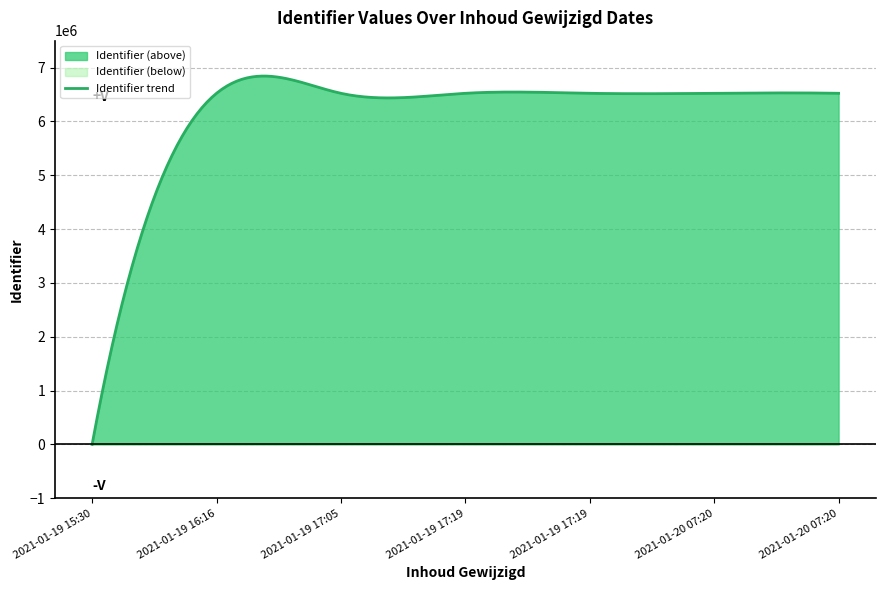

What is the maximum value shown in the chart?

6522573